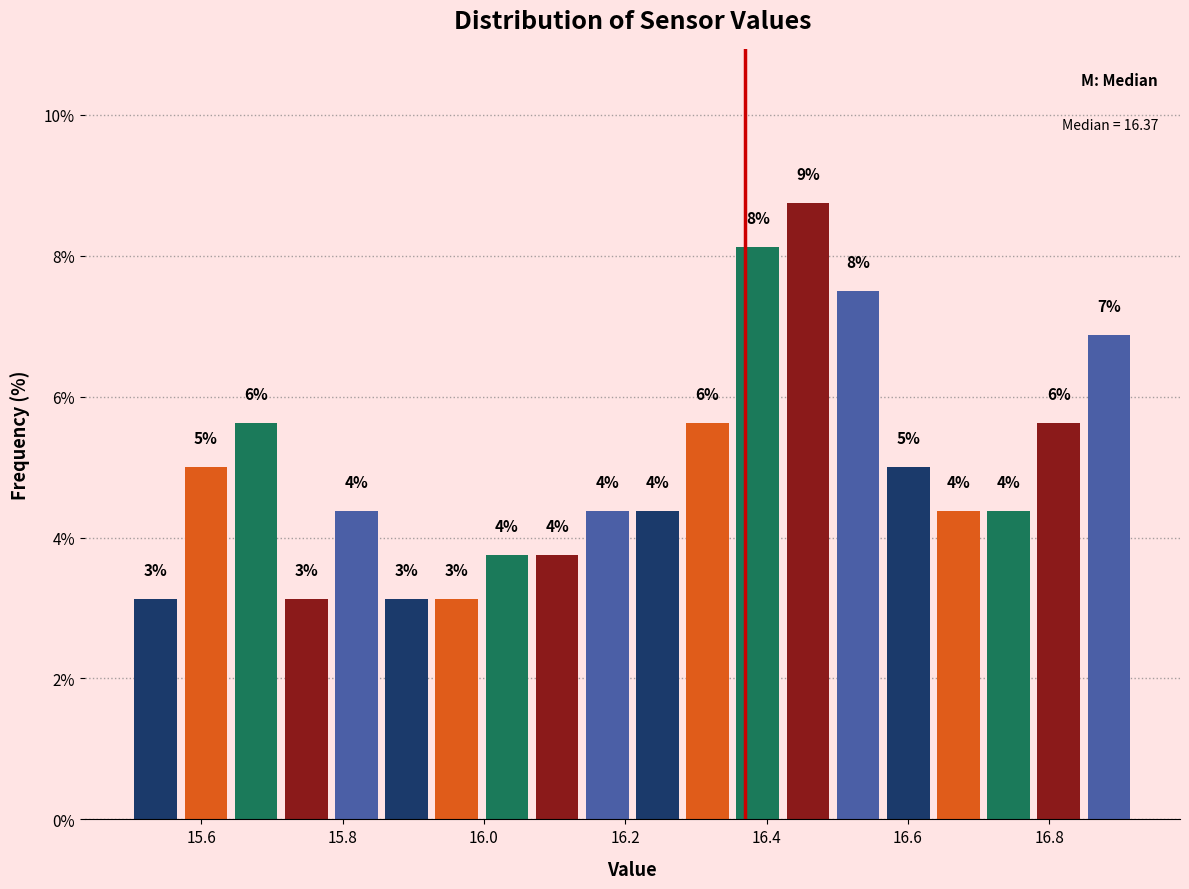

Read against the x-axis, roughly where is the centre of the tallest bar?

16.46